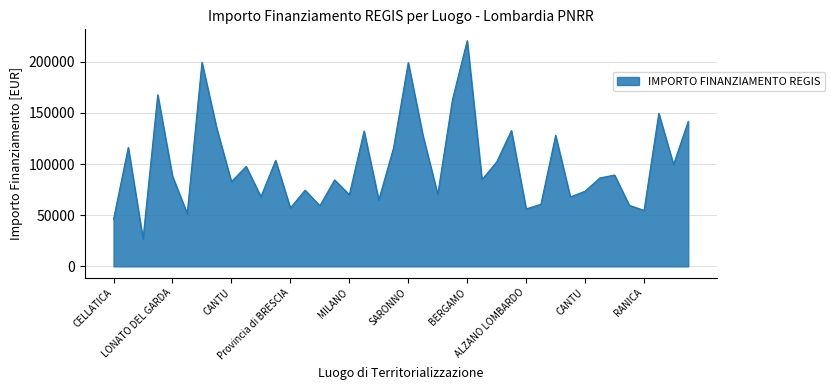

Count the number of values greater than 88213.

20